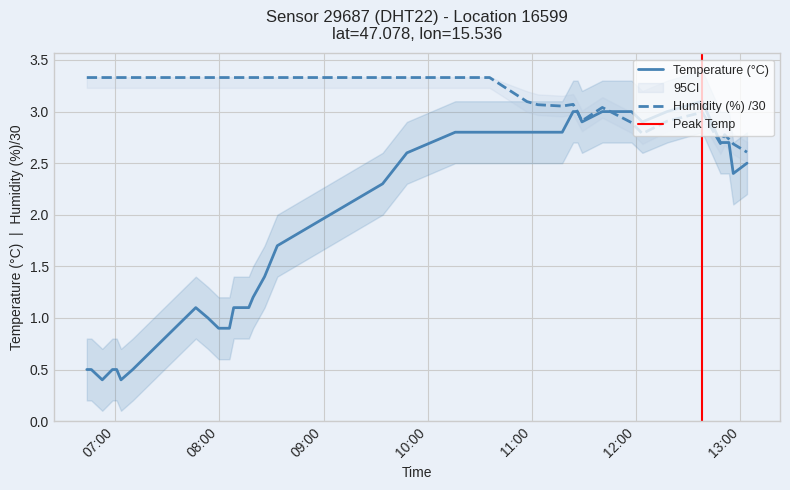

In temperature, how many points are higher than both neighbors (excluding endpoints)?

2